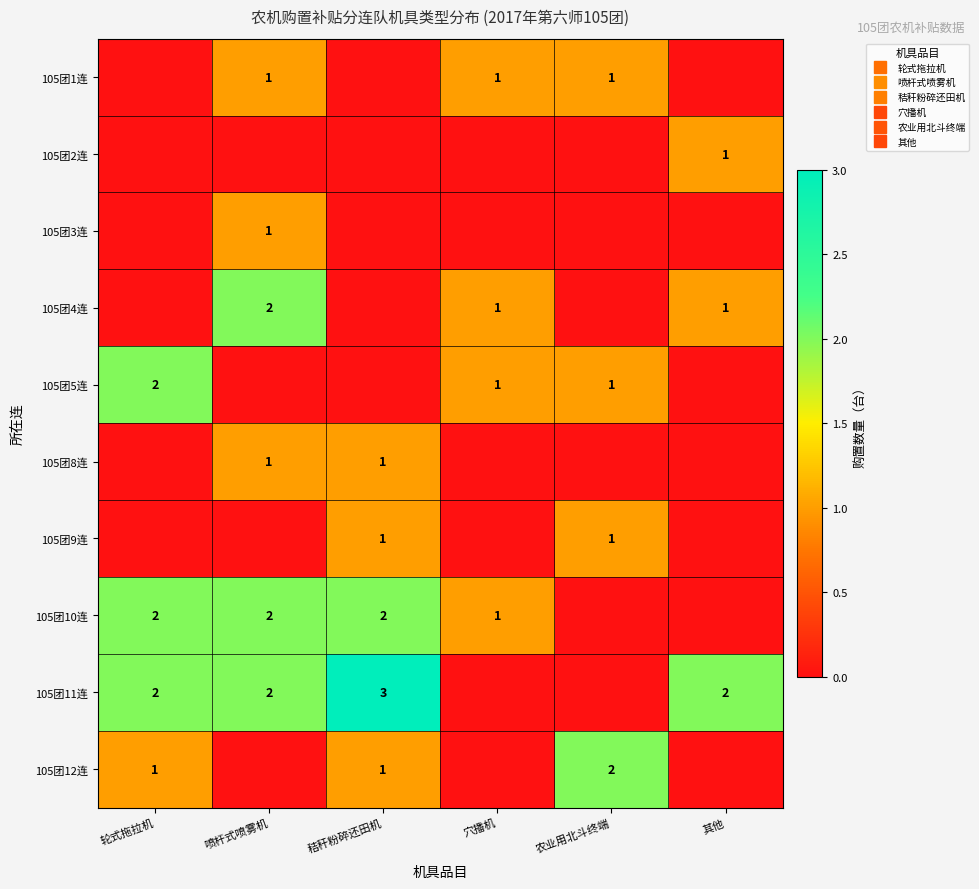

How many positive values does the 105团12连 series have?

3